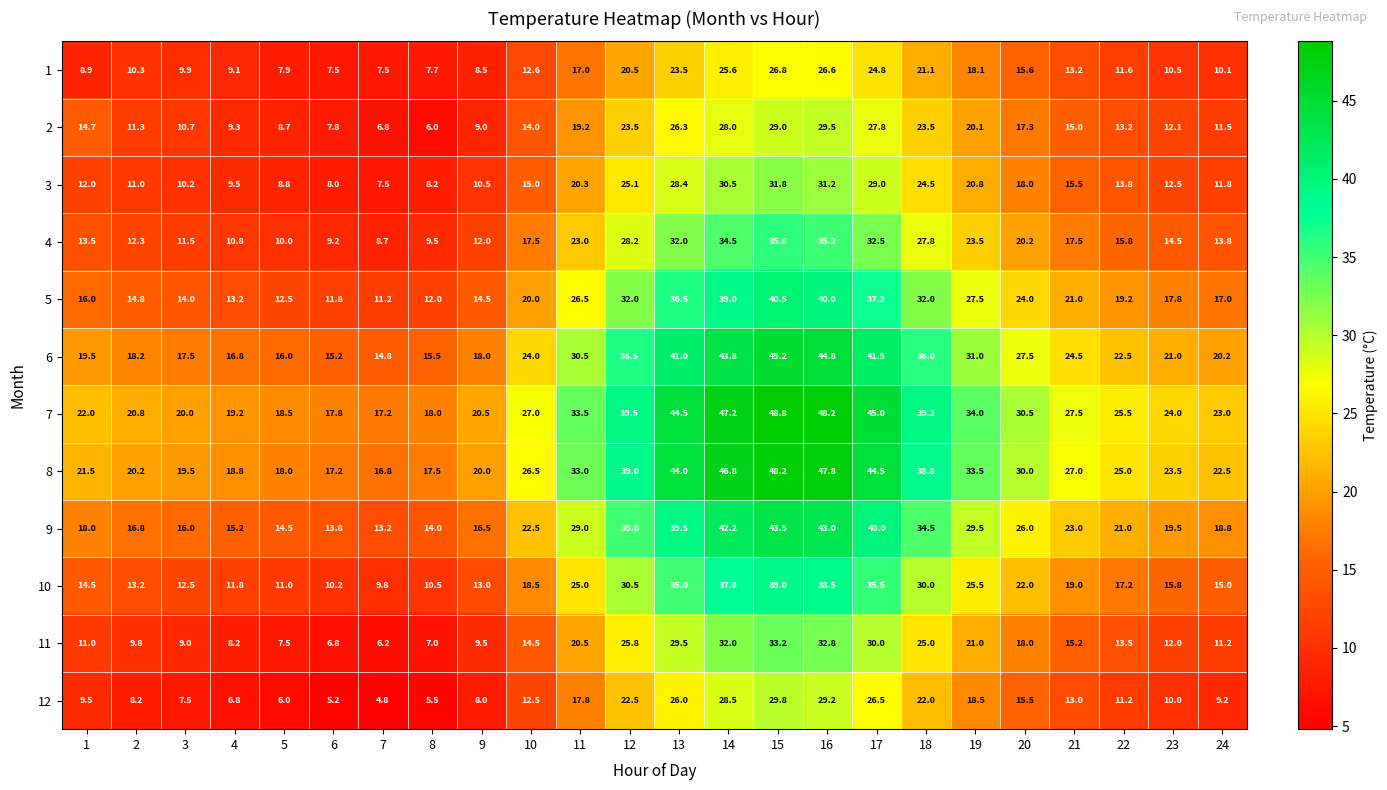

The 11 series shows 8.2 at 4. True or false?

True